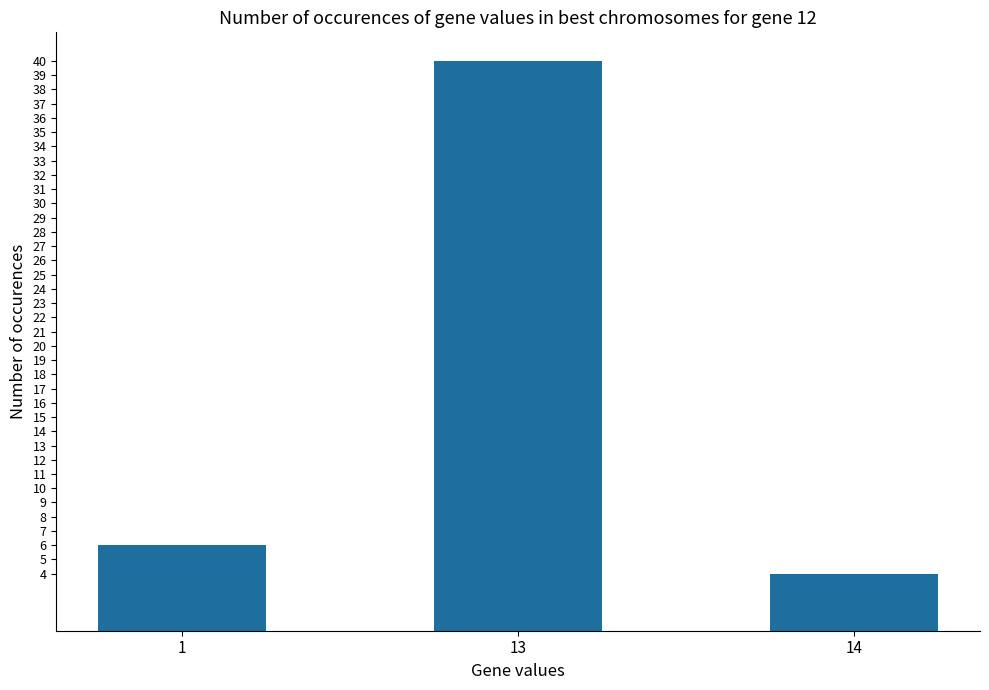

Reading left to right, extract all data points from this chart.

6	40	4